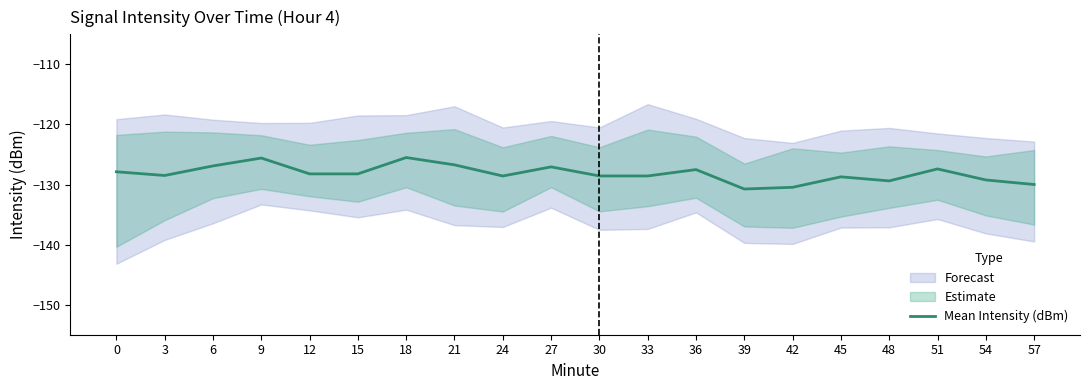

What is the maximum value shown in the chart?

-125.5